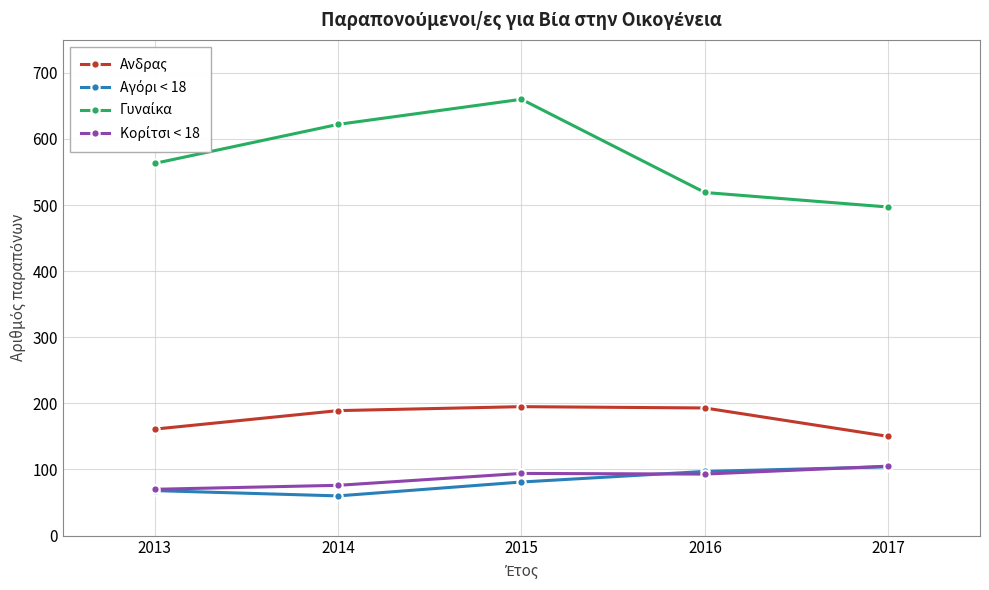

What is the difference between the highest and lowest values at 2014?

562